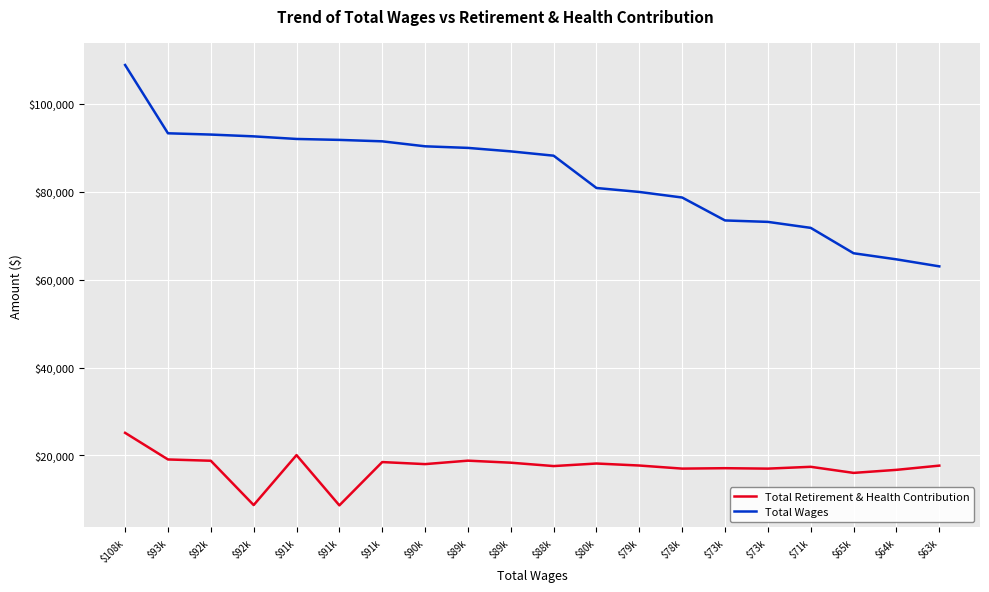

What are all the series names shown in the legend?

Total Retirement & Health Contribution, Total Wages